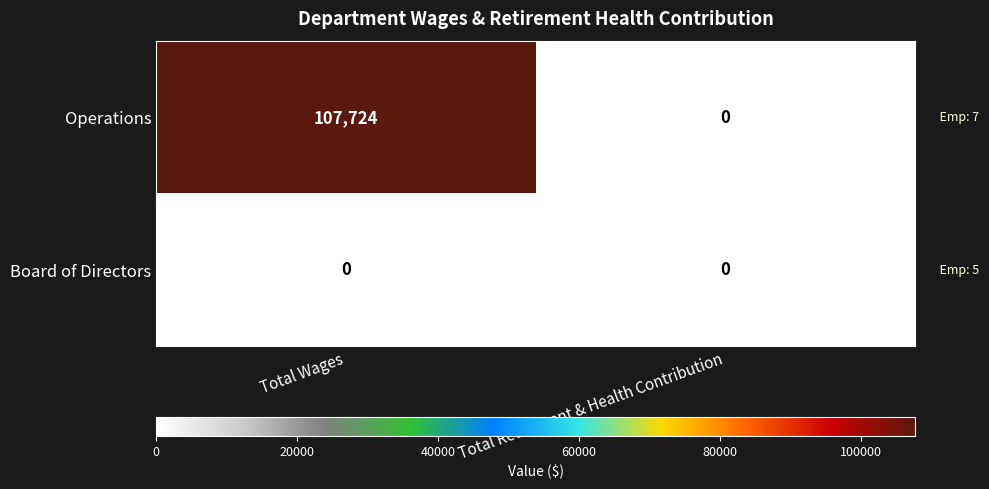

At how many categories does at least one series exceed 71219?

1